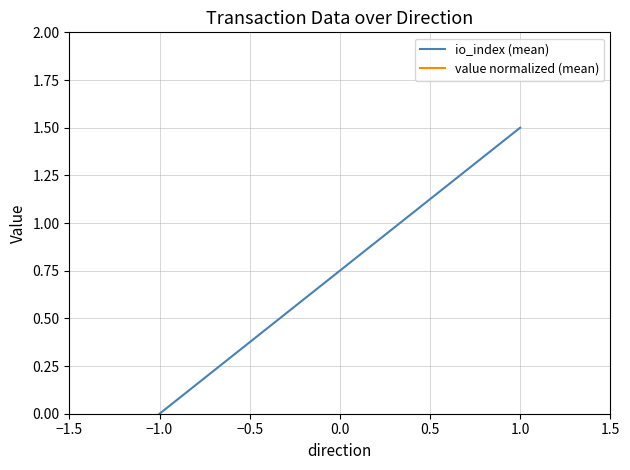

Which series has the largest total across all categories?

value normalized (mean)